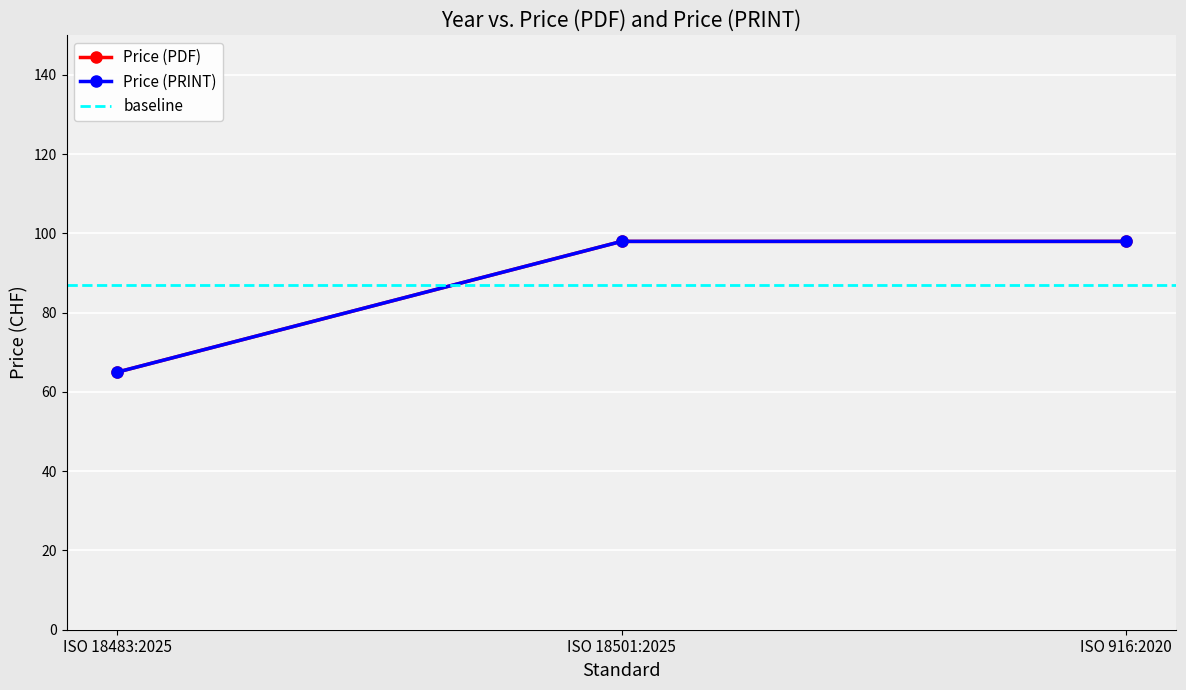

What is the sum of the Price (PRINT) values at ISO 18501:2025 and ISO 18483:2025?

163